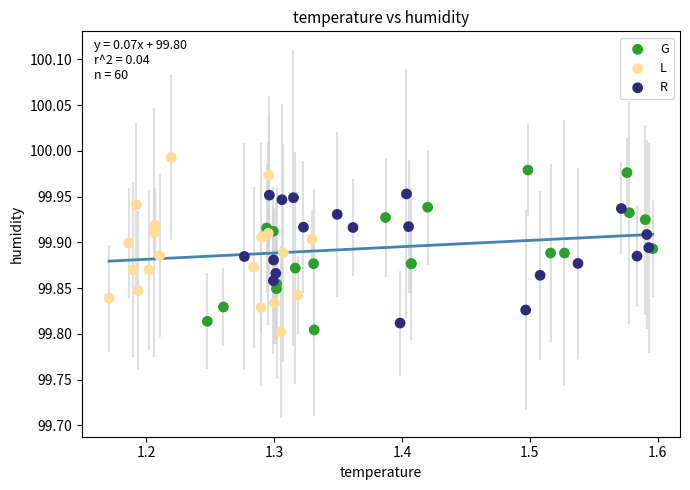

What are all the series names shown in the legend?

G, L, R